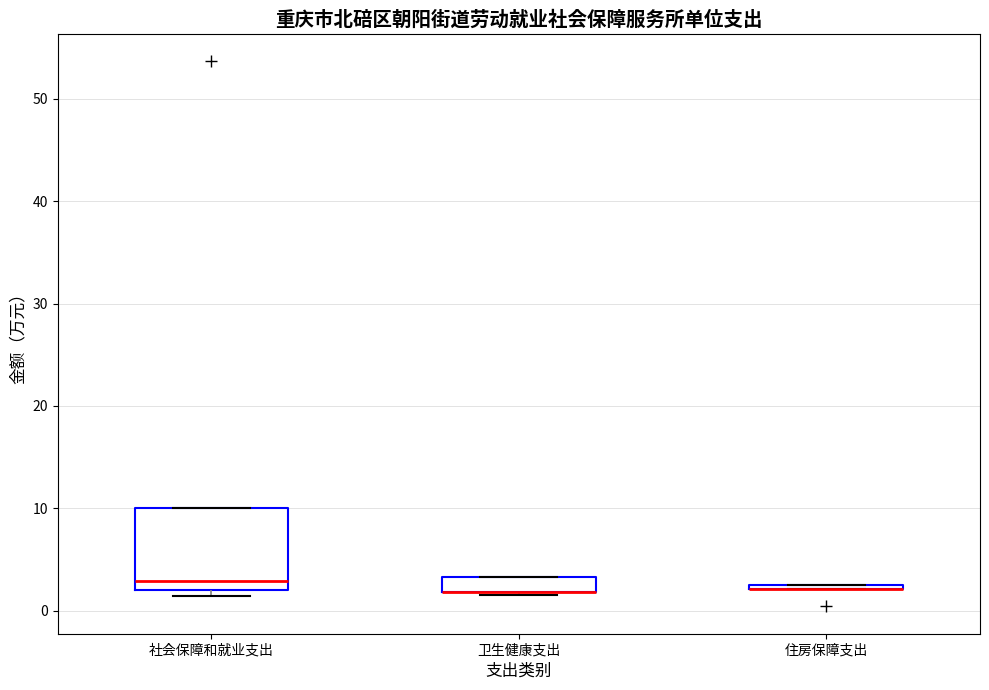

Comparing the boxes themselves (not the whiskers), which one is the tallest?

社会保障和就业支出